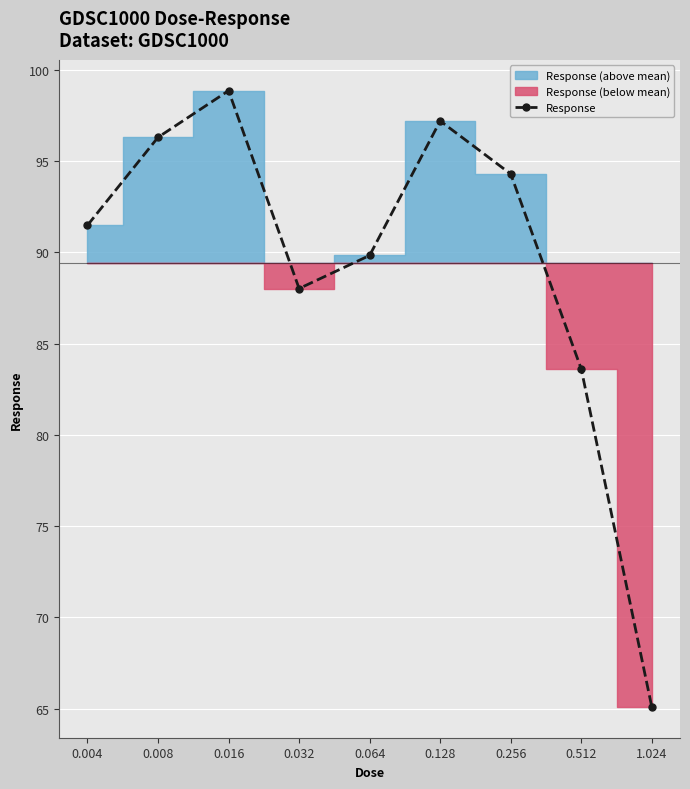

What is the label of the 4th point from the right?

0.128